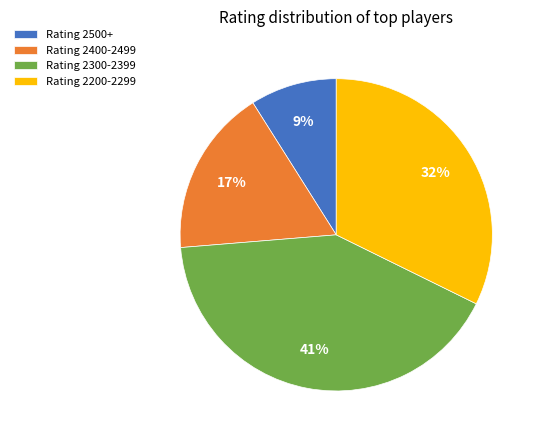

What percentage is the Rating 2500+ slice, to the nearest percent?

9%